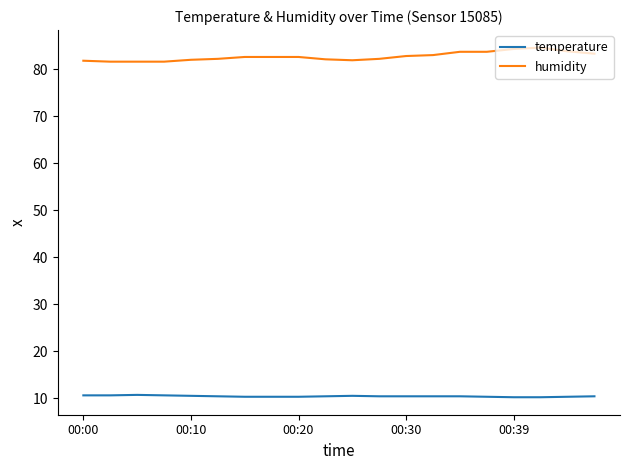

What is the greatest value displayed?

84.6